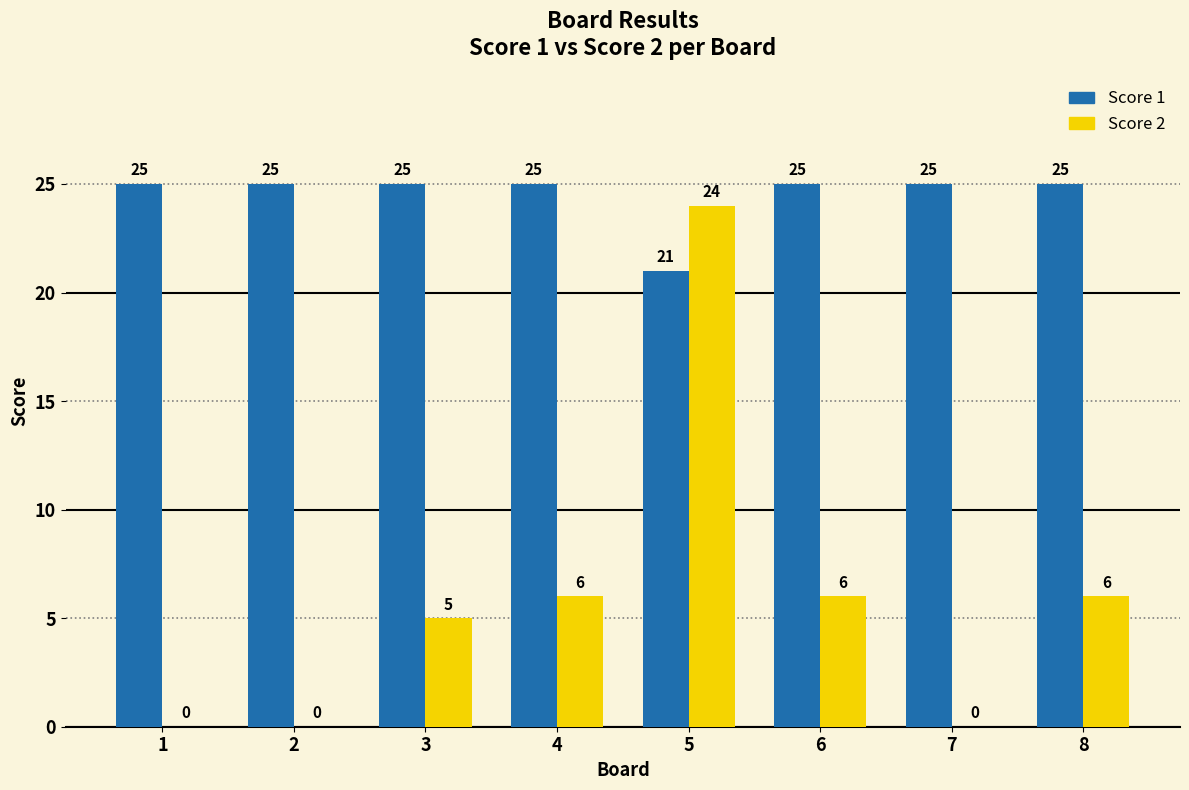

The value of Score 1 at 1 is 40. True or false?

False